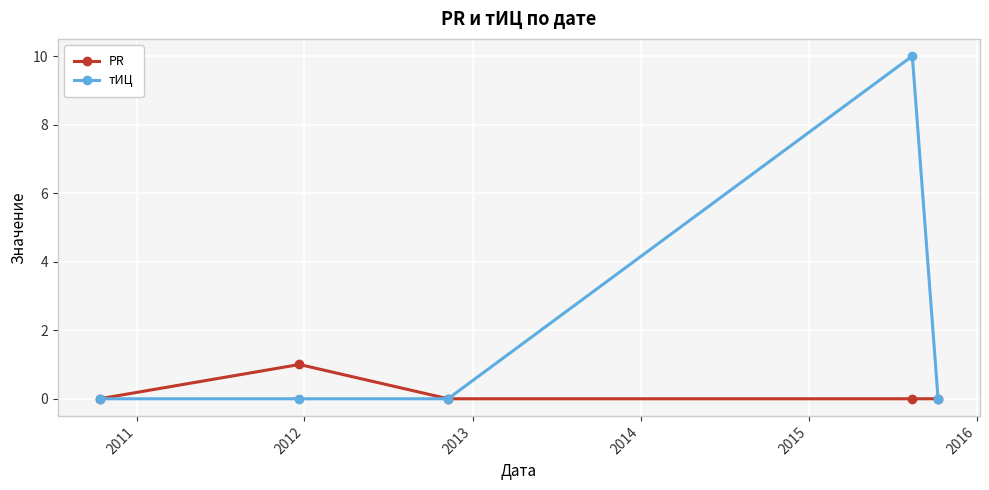

True or false: PR has more than 0 points higher than both neighbors.

True